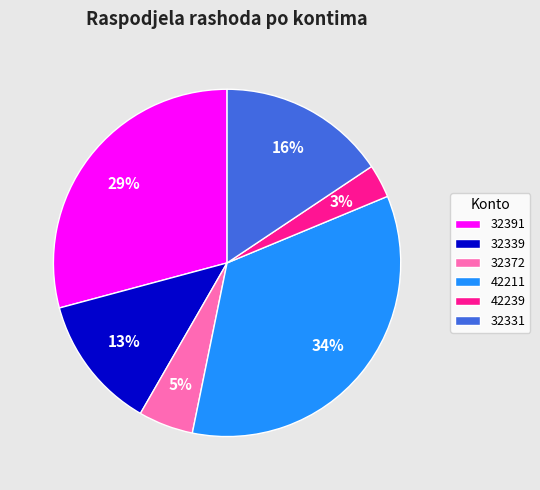

Does 32372 represent more than half of the total?

No